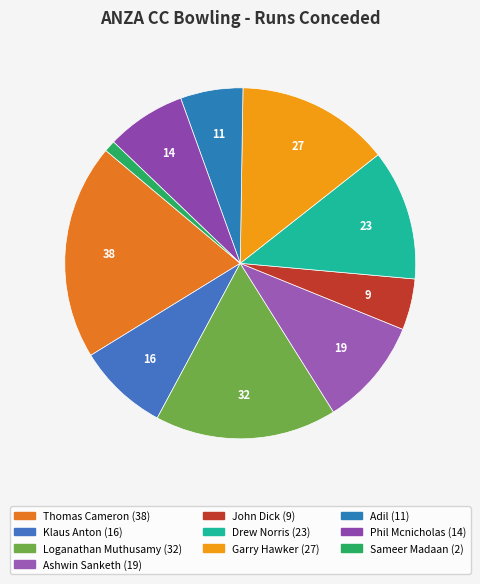

How many segments does this pie chart have?

10